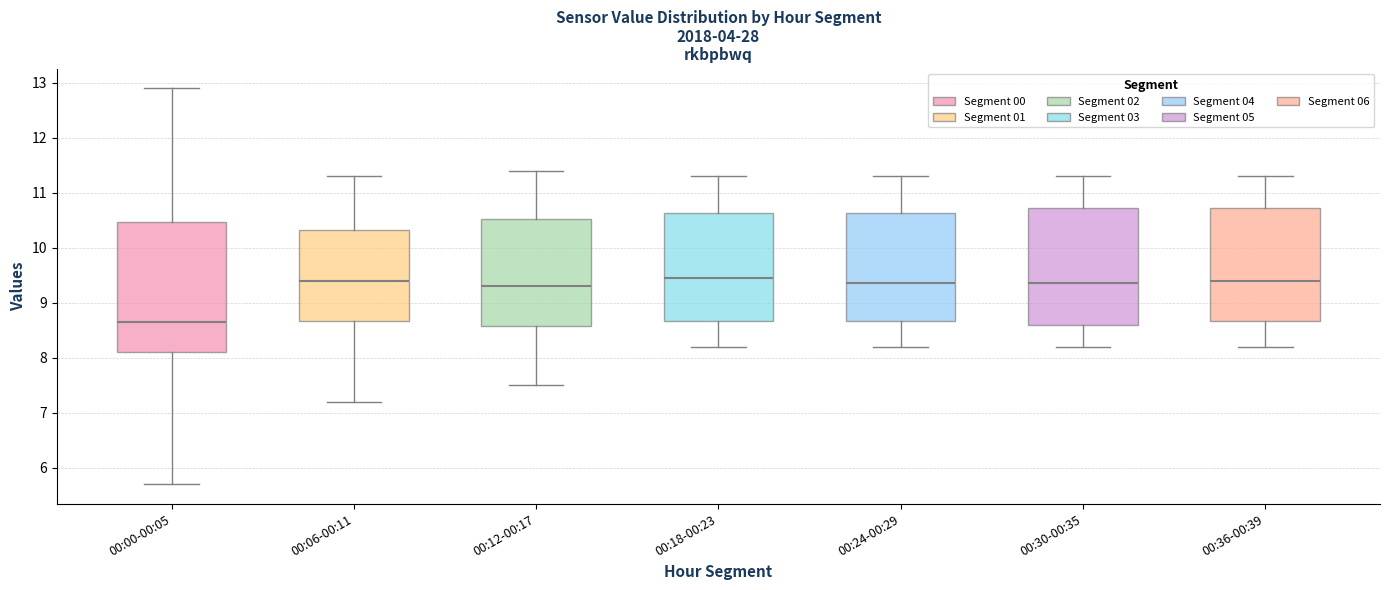

Where does the median line of the box for 00:06-00:11 sit on the y-axis? The values are not printed on the chart, so give them approximately, as read against the axis.

9.4